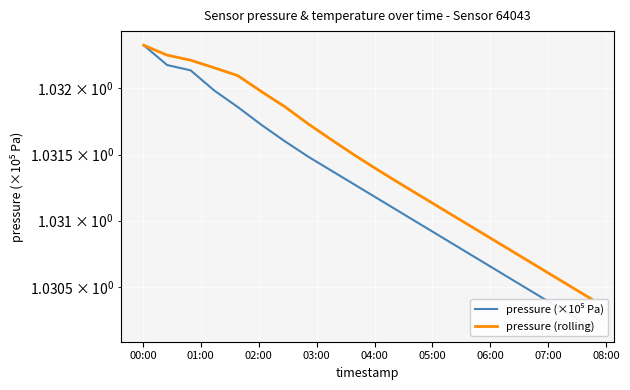

What are all the series names shown in the legend?

pressure (×10⁵ Pa), pressure (rolling)